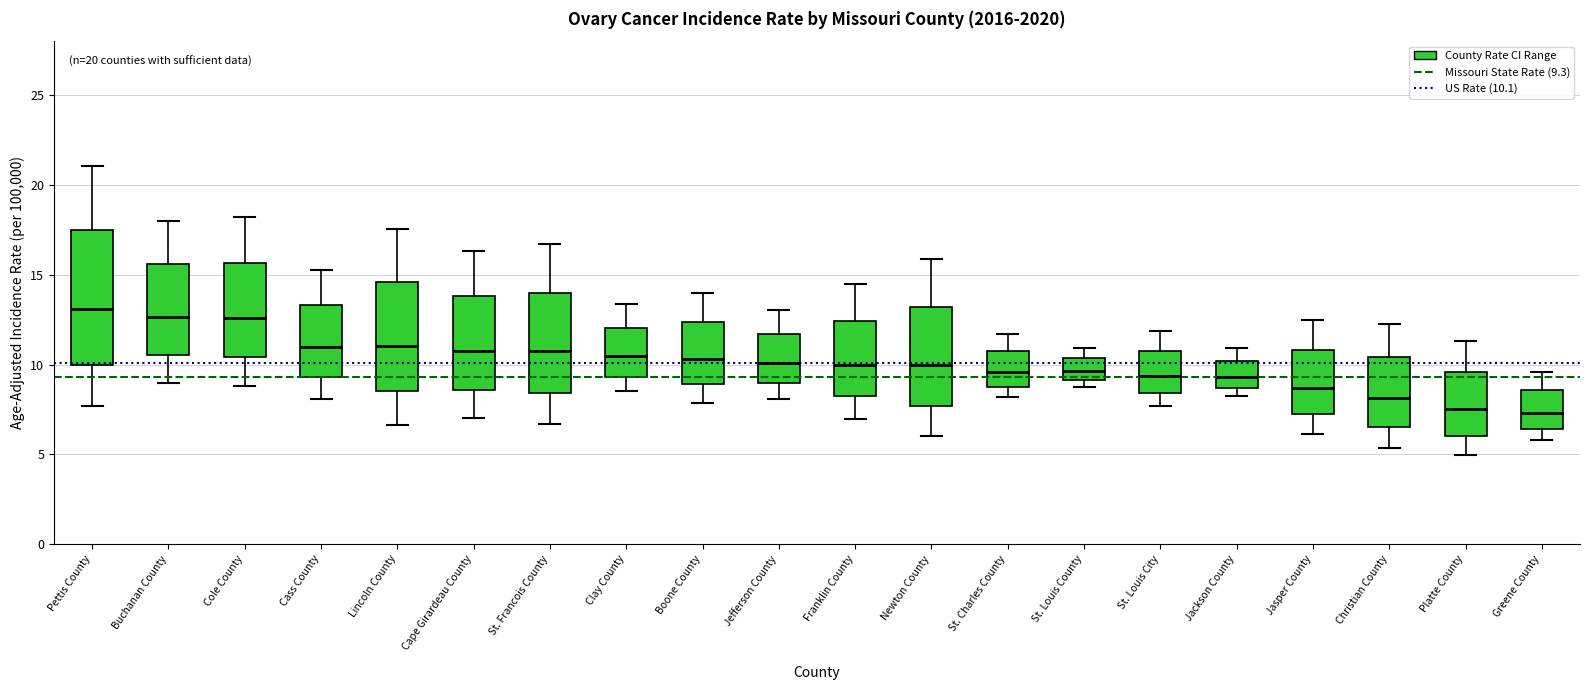

Where is the lower edge of the box for Platte County on the y-axis? The values are not printed on the chart, so give them approximately, as read against the axis.

6.0